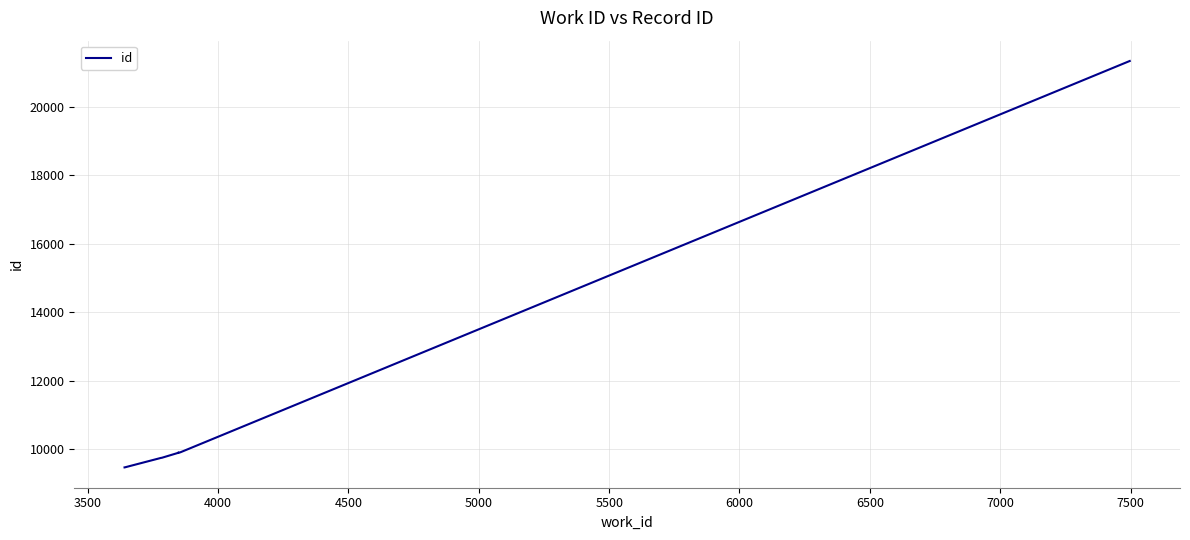

The value at 5500 is 17149. True or false?

False